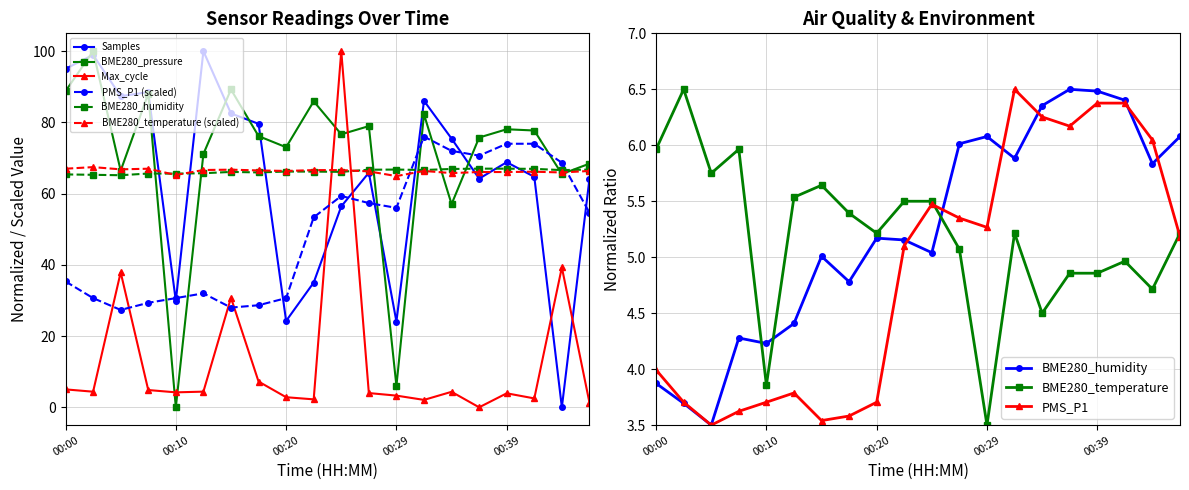

Reading left to right, list all the values displayed in this chart.

Samples: 95.0	98.9	87.3	88.5	29.9	100.0	82.5	79.6	24.3	35.0	56.4	65.9	24.1	86.1	75.4	64.2	68.8	64.7	0.0	64.1
BME280_pressure: 88.8	100.0	66.4	88.1	0.0	71.1	89.2	76.1	73.0	85.9	76.6	78.9	6.0	82.3	57.0	75.7	78.1	77.7	65.5	68.4
Max_cycle: 5.0	4.4	37.9	4.9	4.2	4.4	30.8	7.2	2.8	2.2	100.0	4.0	3.3	2.1	4.4	0.0	3.9	2.5	39.3	1.4
BME280_humidity: 65.4	65.3	65.2	65.6	65.6	65.7	66.1	66.0	66.2	66.2	66.1	66.7	66.8	66.6	66.9	67.0	67.0	67.0	66.6	66.8
BME280_temperature: 67.0	67.4	66.8	67.0	65.2	66.6	66.7	66.5	66.4	66.6	66.6	66.2	64.9	66.4	65.8	66.1	66.1	66.2	65.9	66.4
PMS_P1: 35.3	30.7	27.3	29.3	30.7	32.0	28.0	28.7	30.7	53.3	59.3	57.3	56.0	76.0	72.0	70.7	74.0	74.0	68.7	54.7